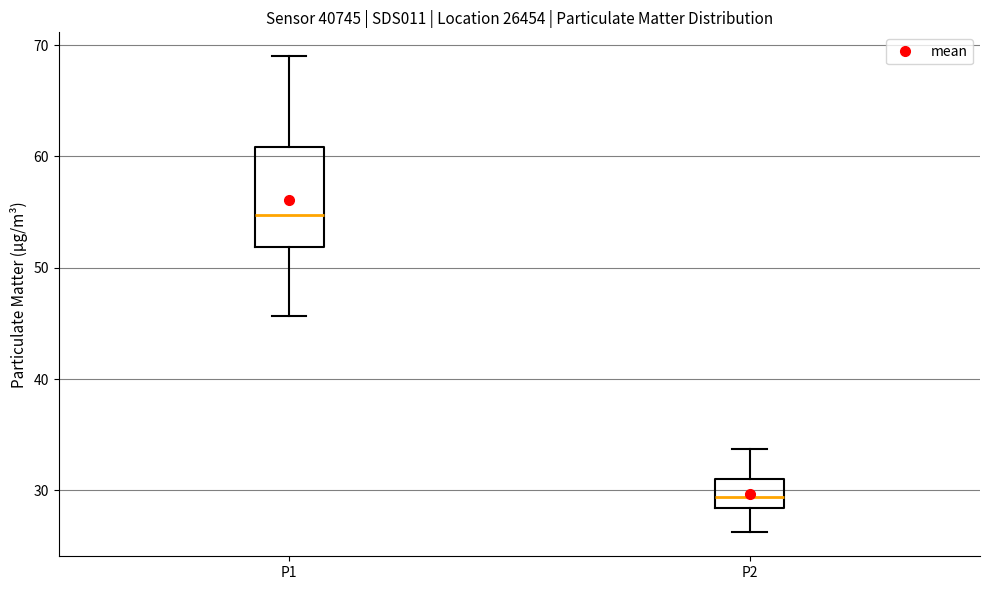

Where does the lower whisker of the box for P2 end on the y-axis? The values are not printed on the chart, so give them approximately, as read against the axis.

26